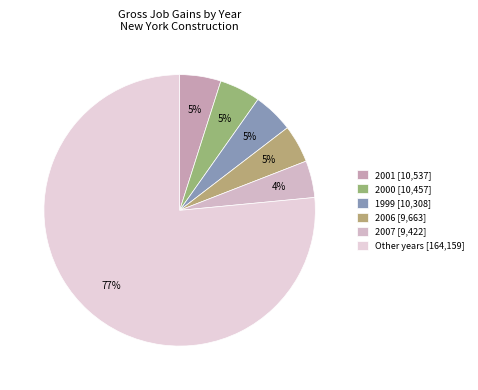

To the nearest percent, what is the average slice percentage?

17%